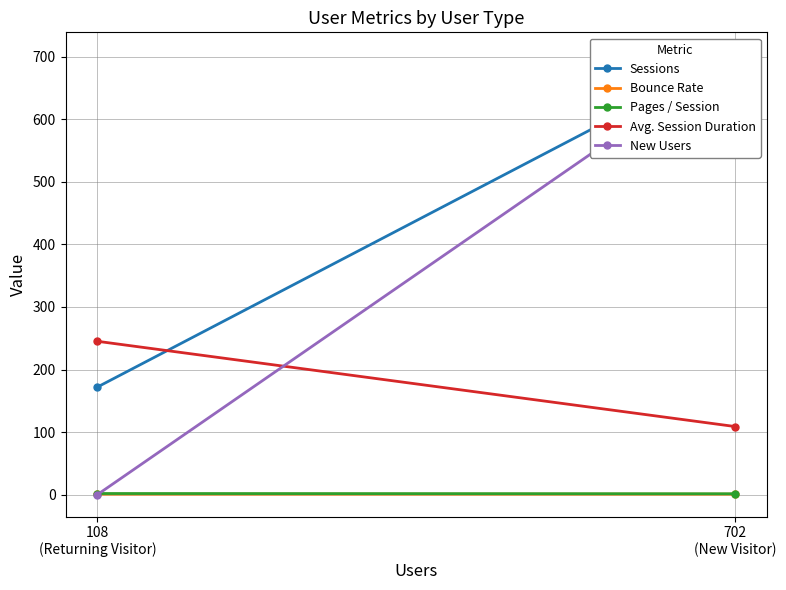

What is the difference between the maximum and minimum values in the Avg. Session Duration series?

136.3